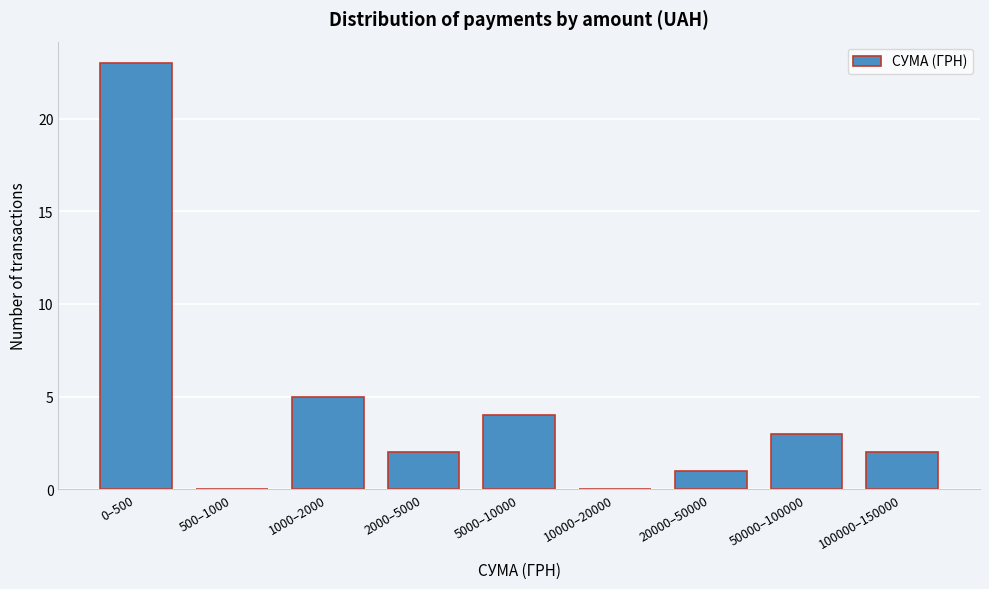

Reading right to left, extract all data points from this chart.

100000–150000=2	50000–100000=3	20000–50000=1	10000–20000=0	5000–10000=4	2000–5000=2	1000–2000=5	500–1000=0	0–500=23